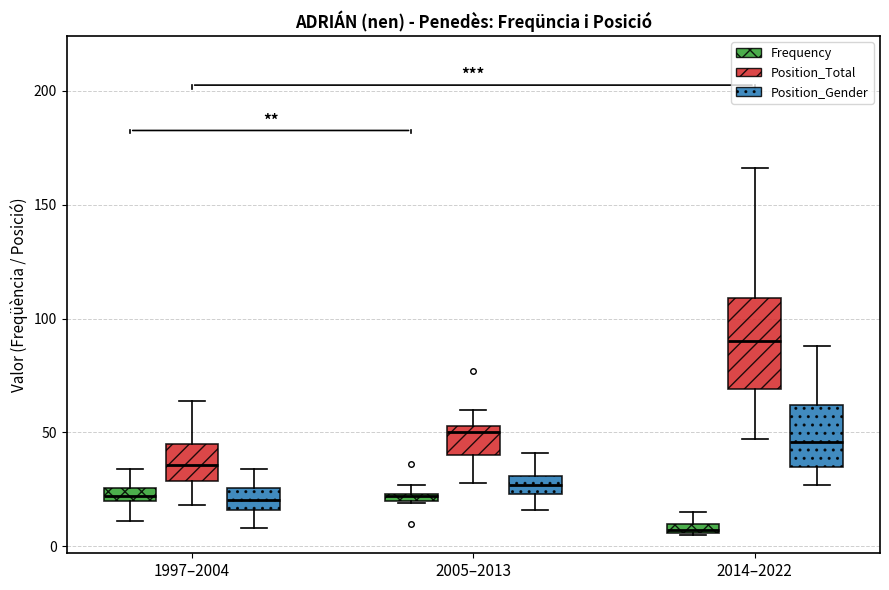

Where is the upper edge of the box for 1997–2004 (Position_Total) on the y-axis? The values are not printed on the chart, so give them approximately, as read against the axis.

45